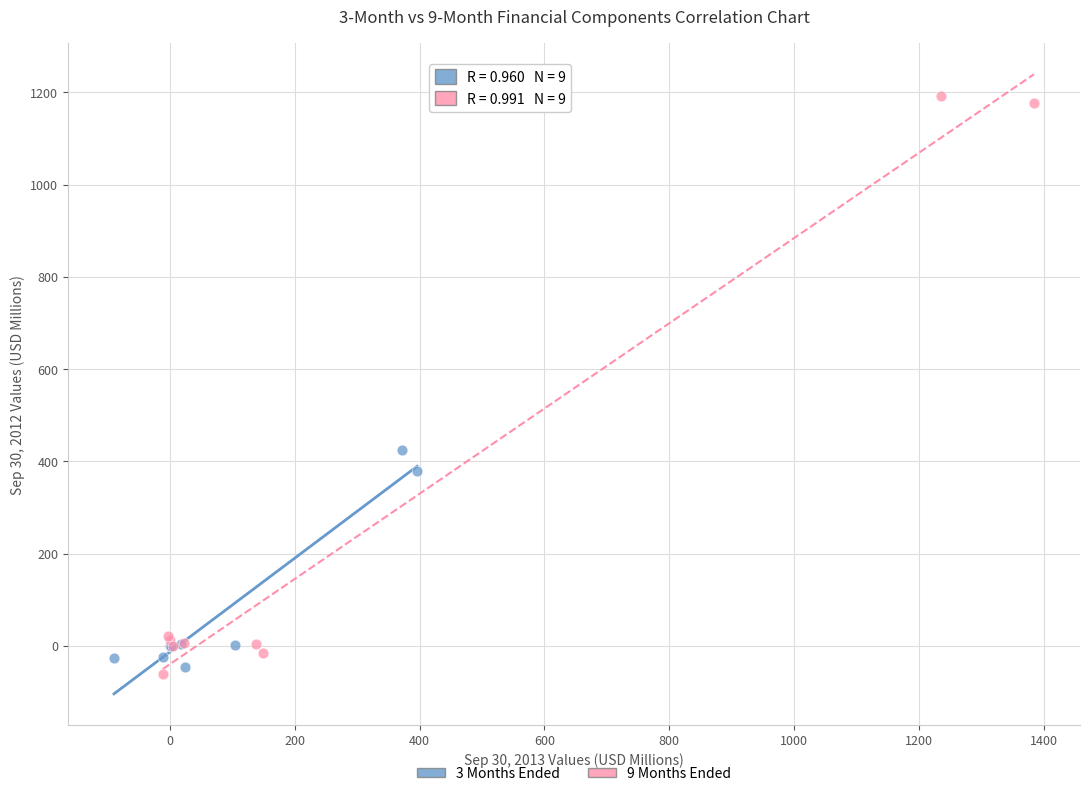

Which series has the widest spread of Y values?

9 Months Ended